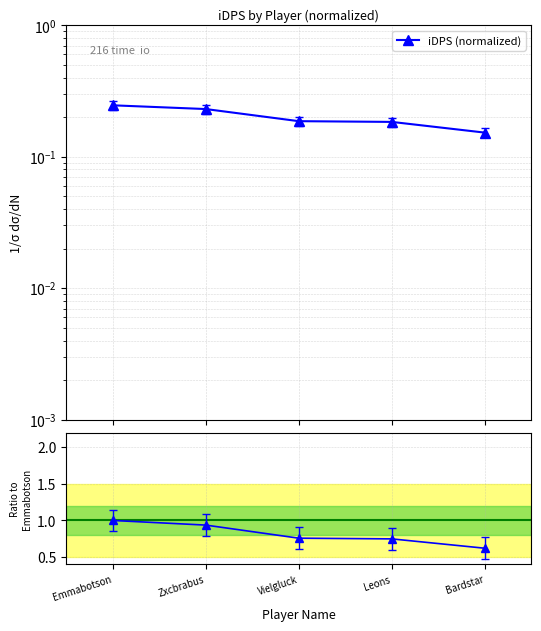

Which series changed the most between Vielgluck and Bardstar?

Ratio to Emmabotson